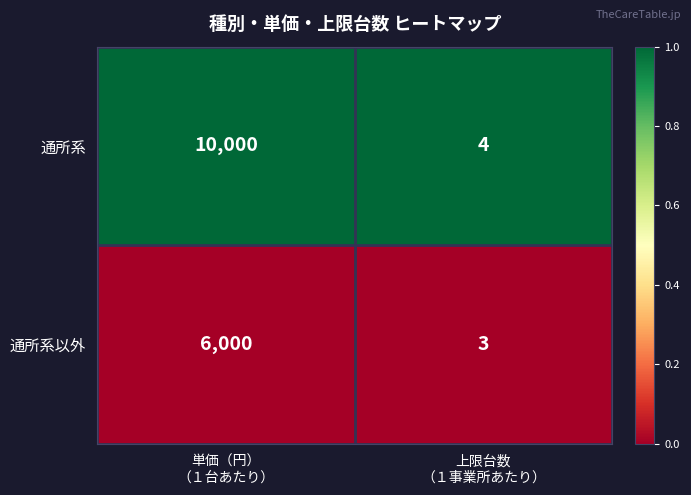

Which series has the largest total across all categories?

通所系